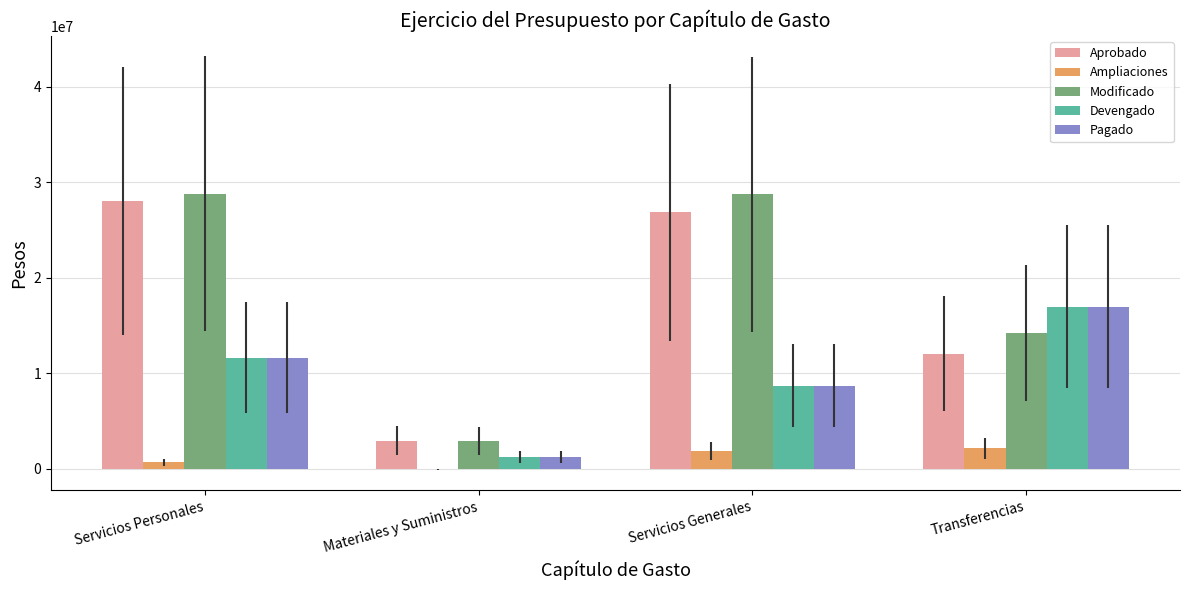

What are all the series names shown in the legend?

Aprobado, Ampliaciones, Modificado, Devengado, Pagado